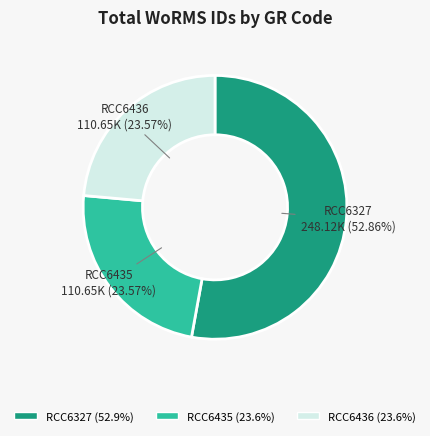

To the nearest percent, what is the average slice percentage?

33%